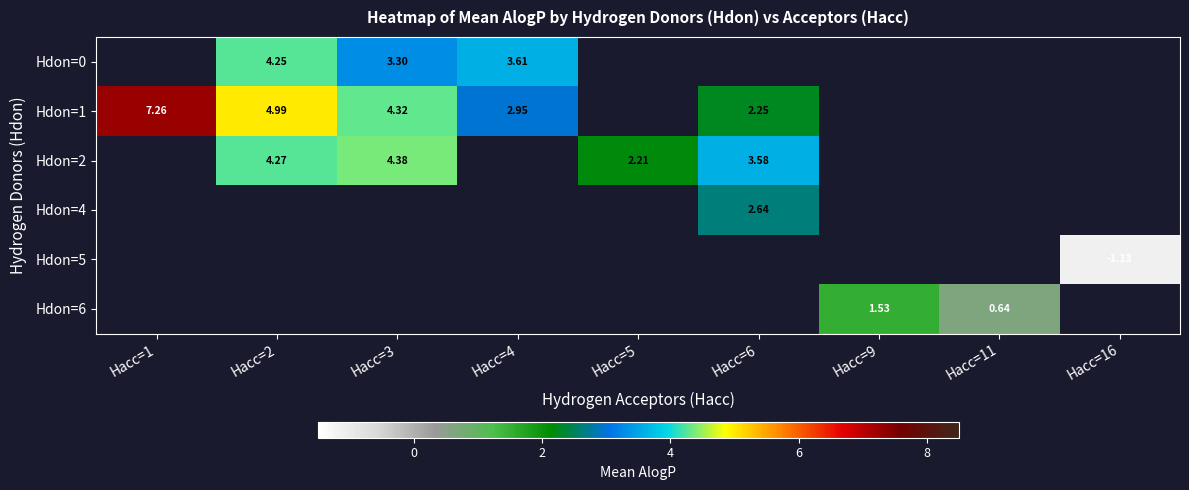

Which series has the largest range (max minus min)?

Hdon=1